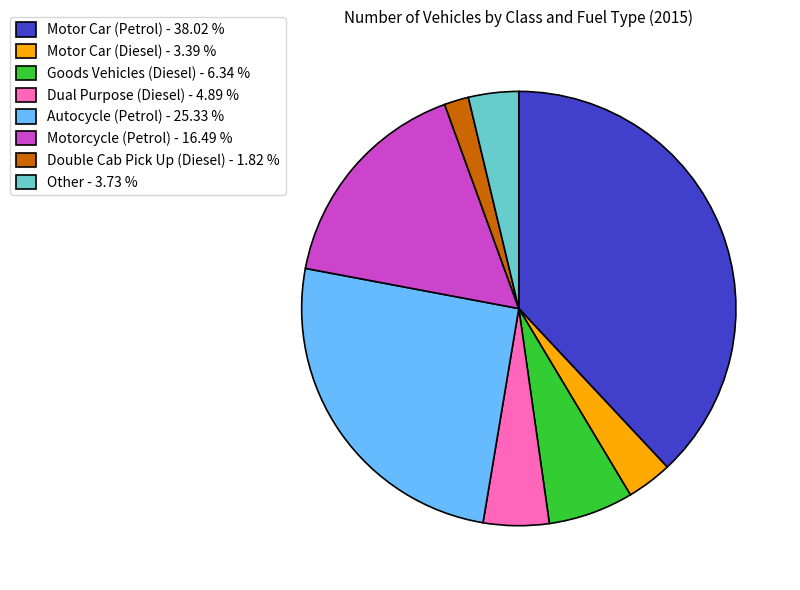

Combined, do Goods Vehicles (Diesel) - 6.34 % and Motor Car (Diesel) - 3.39 % account for over 50%?

No